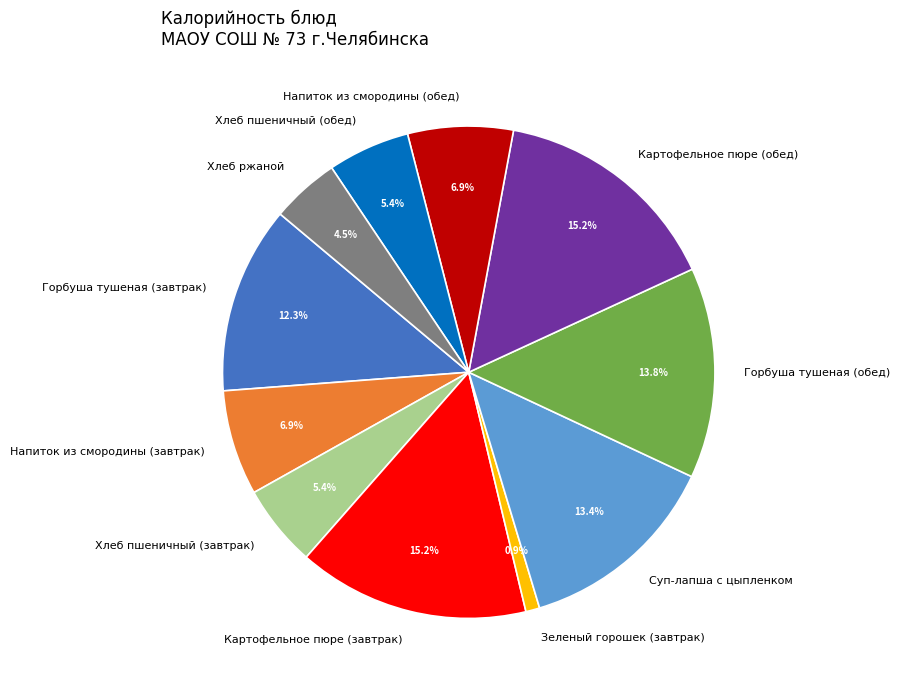

Between Горбуша тушеная (завтрак) and Хлеб пшеничный (завтрак), which is larger?

Горбуша тушеная (завтрак)